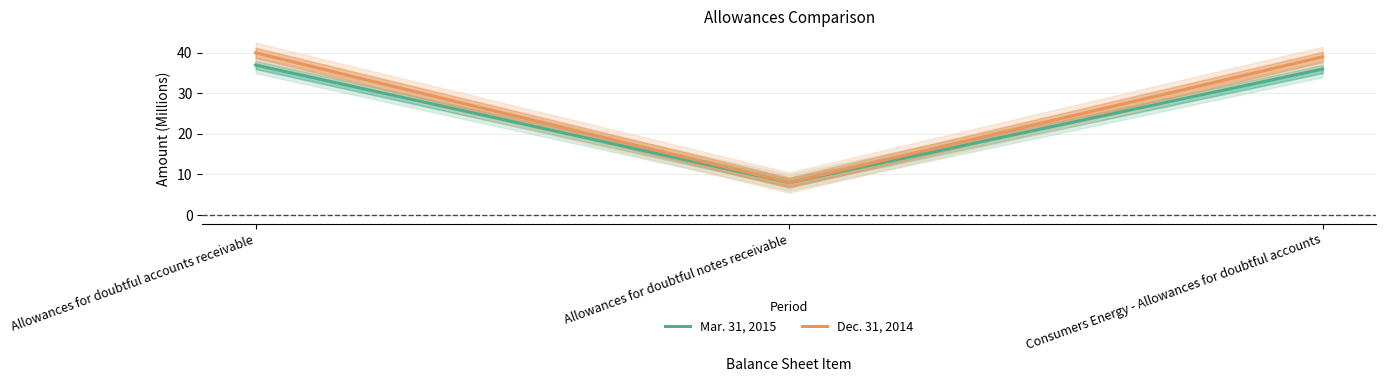

Rank the series at Allowances for doubtful accounts receivable from highest to lowest value.

Dec. 31, 2014, Mar. 31, 2015